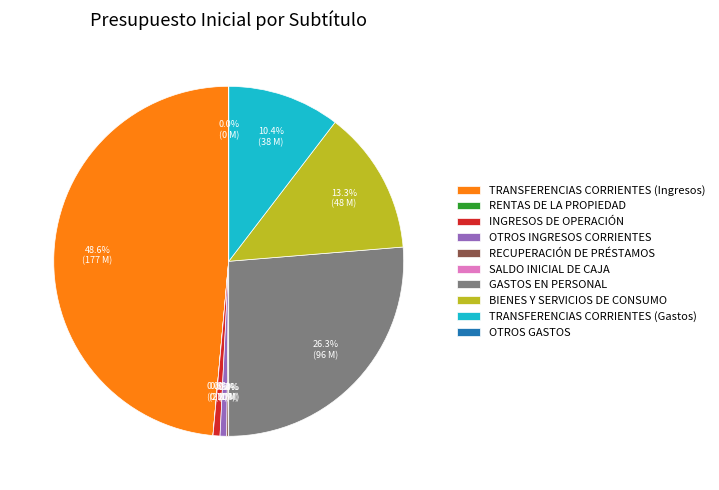

To the nearest percent, what is the average slice percentage?

10%